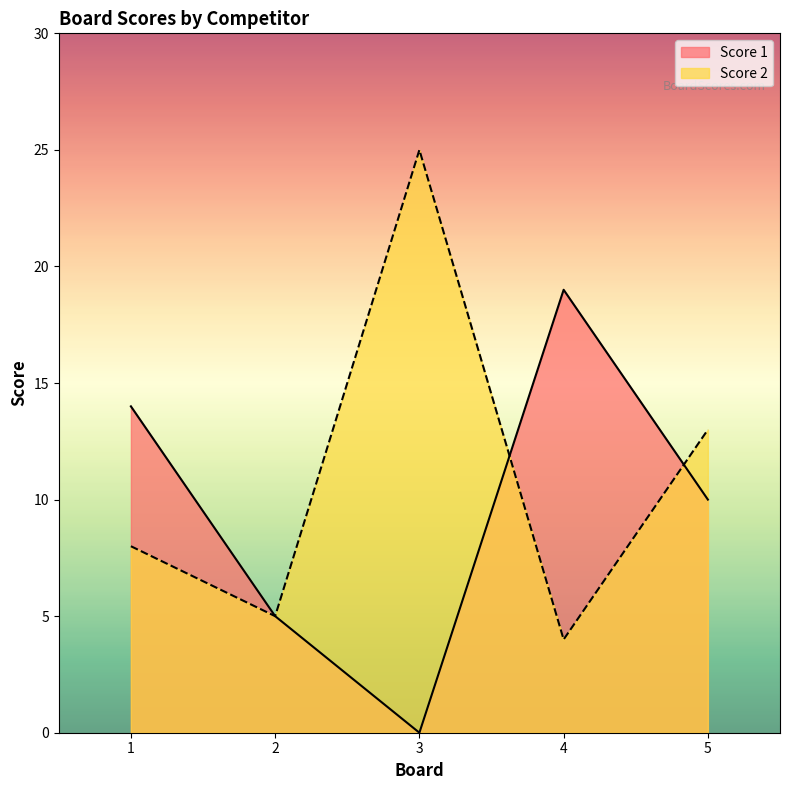

What is the approximate value of Score 1 at 5?

10